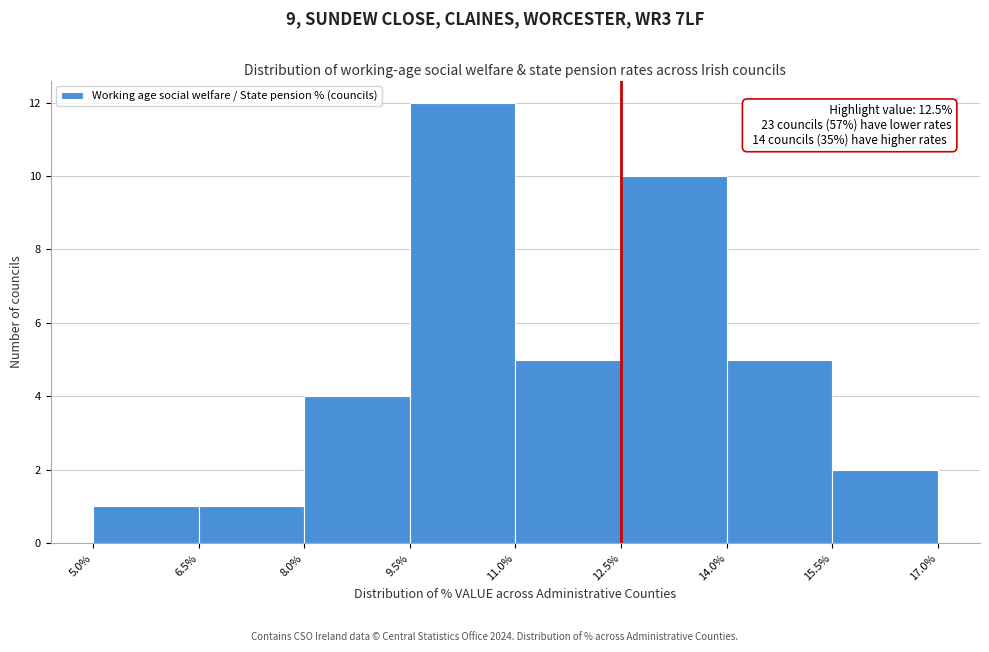

Over which range of the x-axis is the bar tallest?

9.5% to 11.0%